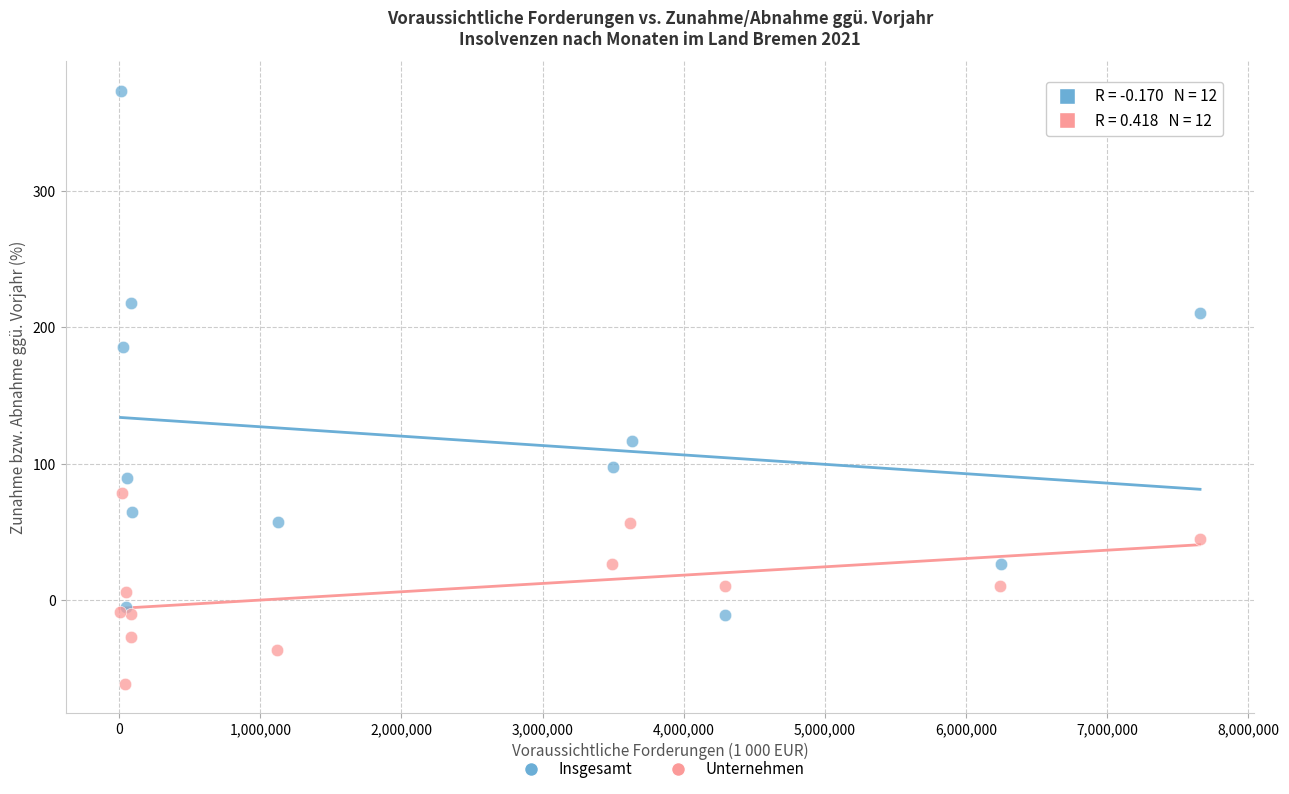

Which series reaches the maximum Y coordinate?

Insgesamt